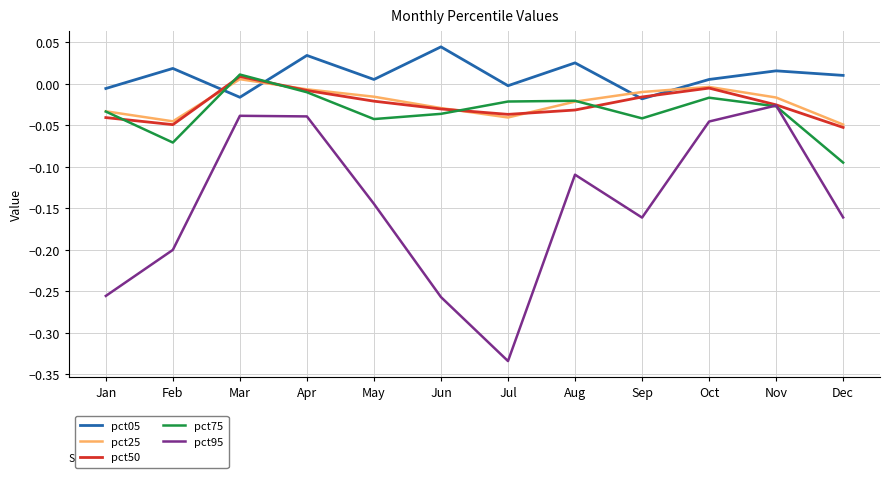

How many categories are shown in the chart?

12